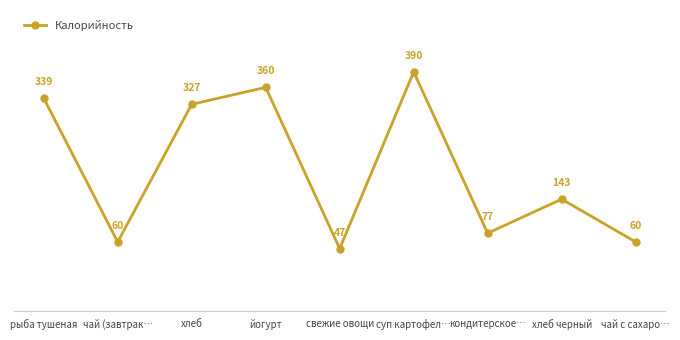

The value at суп картофел… is 390. True or false?

True